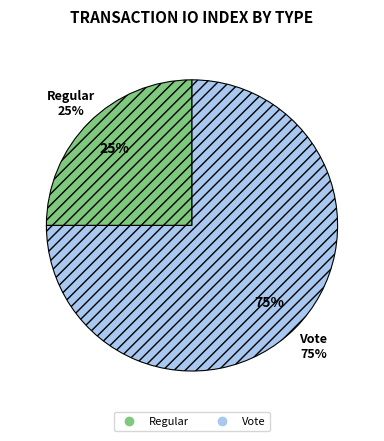

Does Regular represent more than half of the total?

No